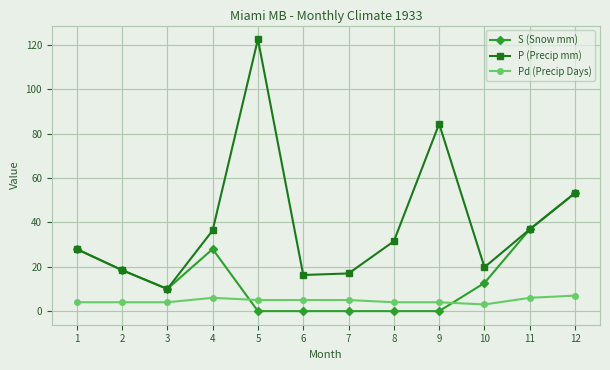

What is the difference between the highest and lowest values at 8?

31.5